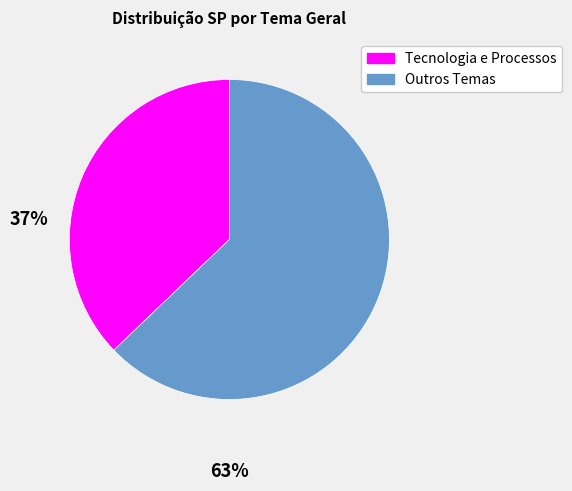

Is there any slice that represents more than half of the pie?

Yes